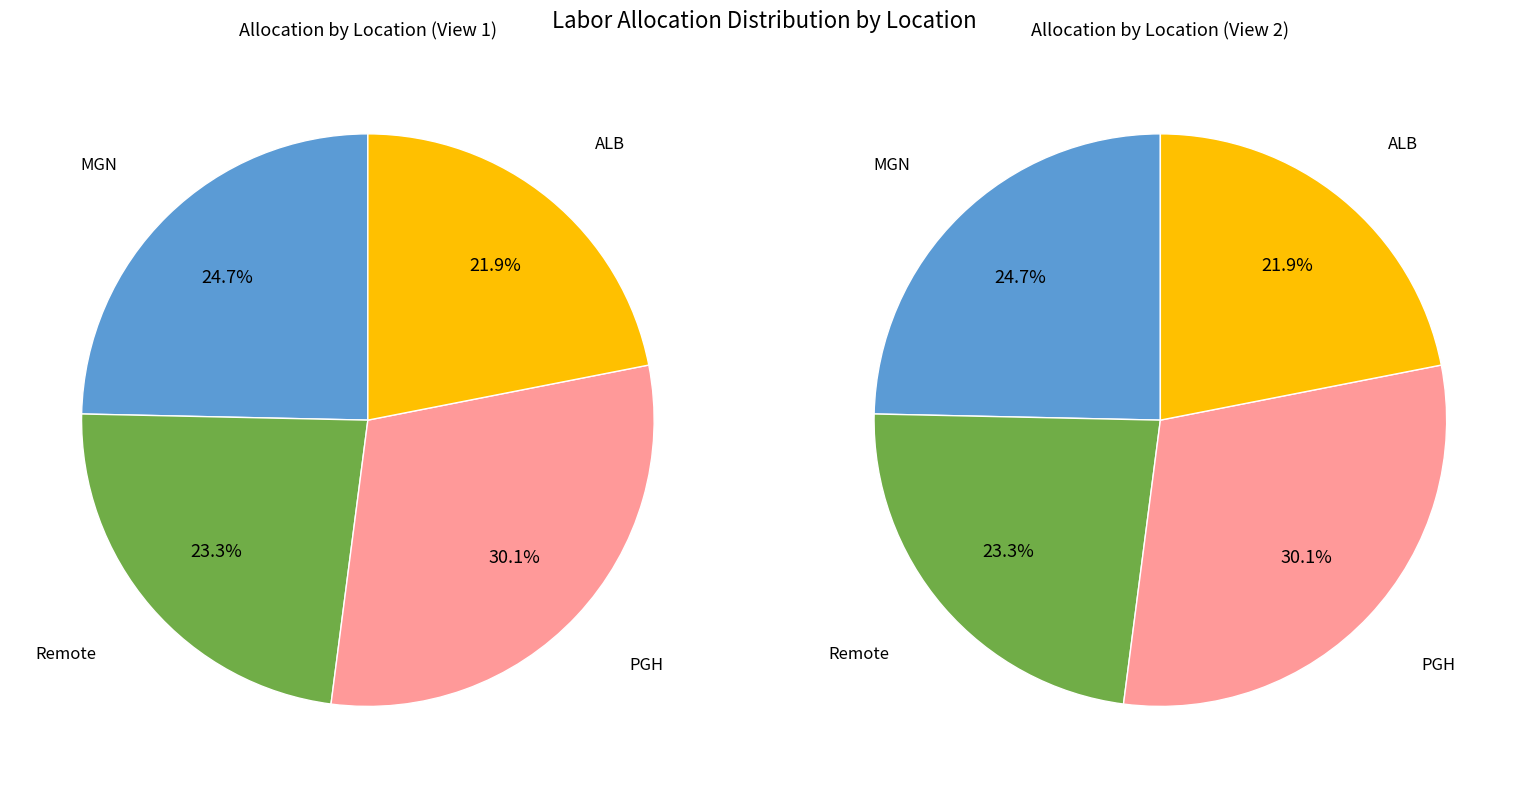

Between 10 and 6, which is larger?

10